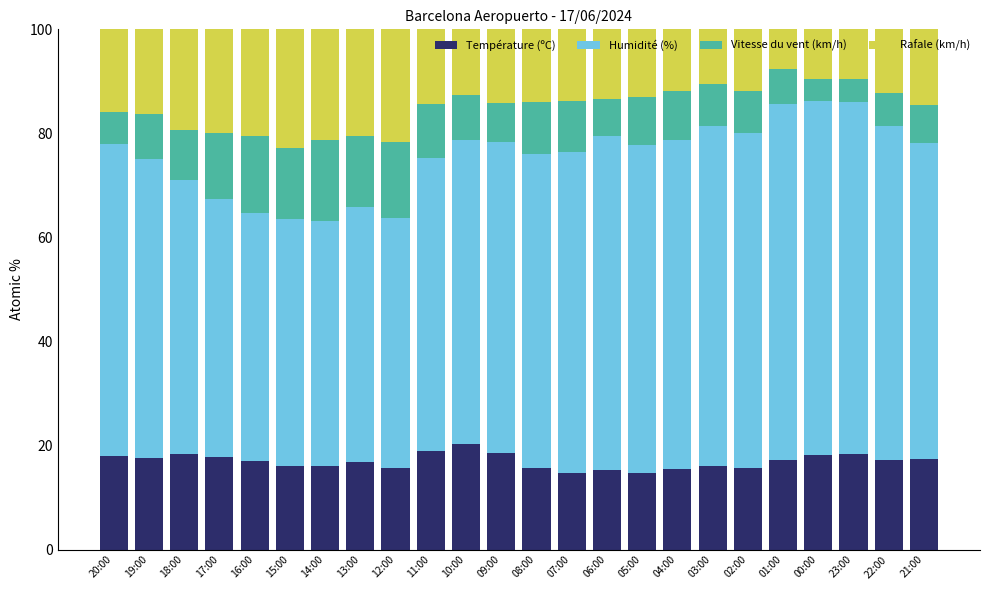

Is it true that Température (ºC) equals 28.2 at 13:00?

False